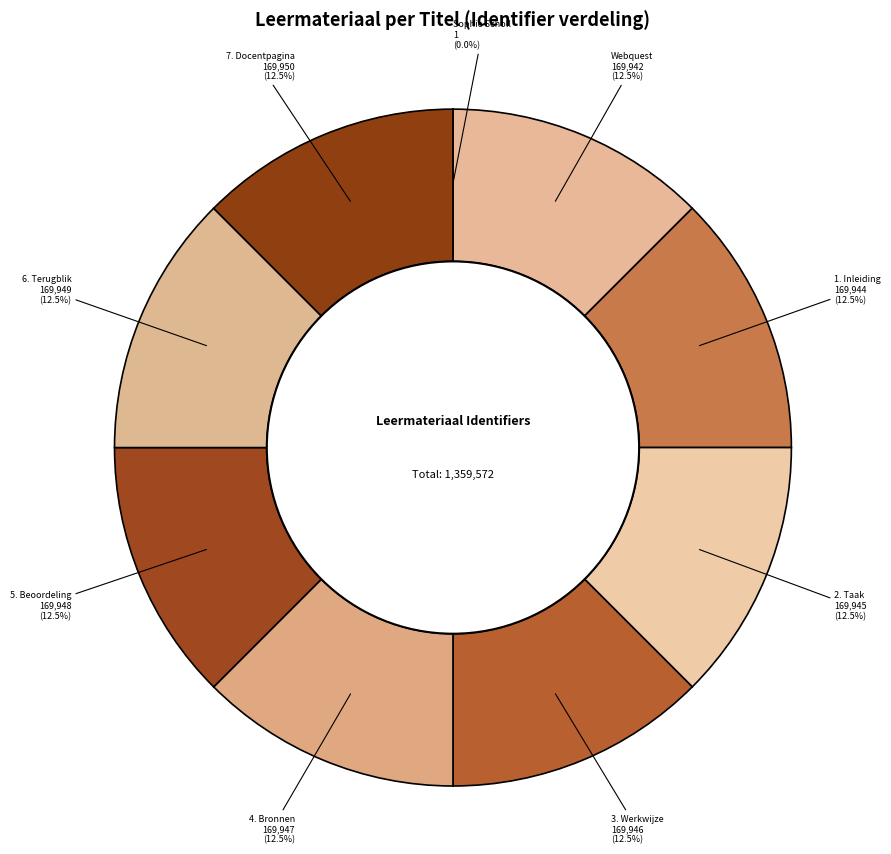

How much of the chart is everything except 5. Beoordeling?

87.5%